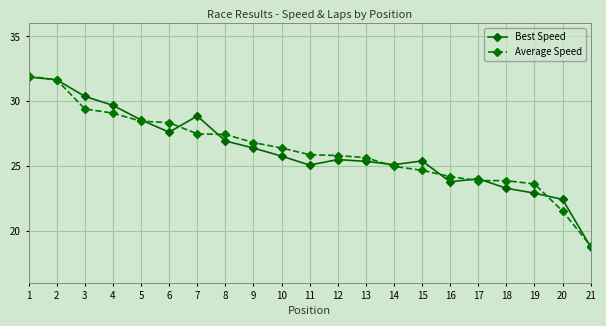

What is the approximate value of Best Speed at 1?

31.9